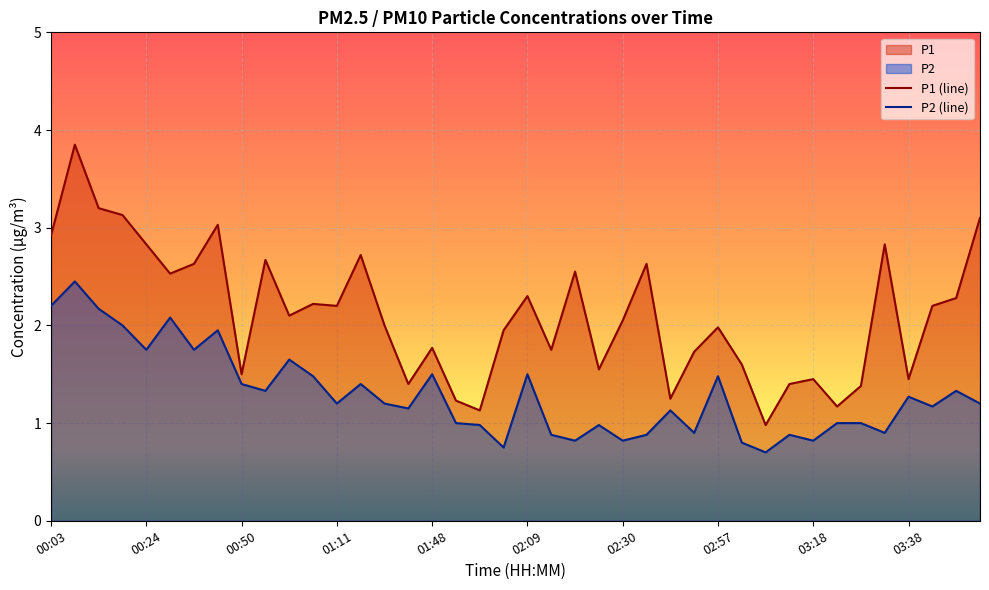

How many data points does each series have?

40